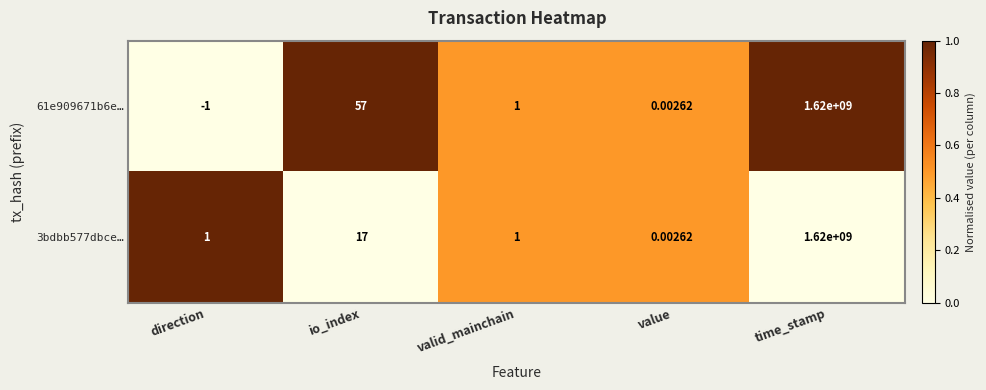

Where is 61e909671b6e… nearest to the value 809999999?

io_index